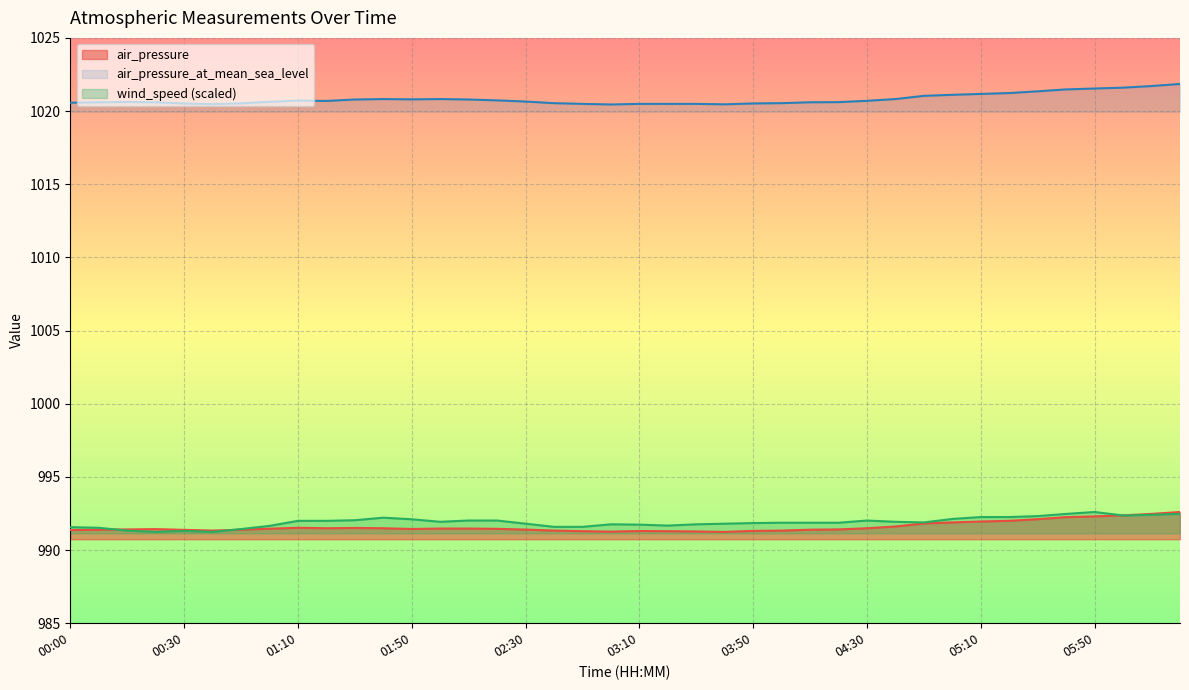

How many distinct data groups are displayed?

3